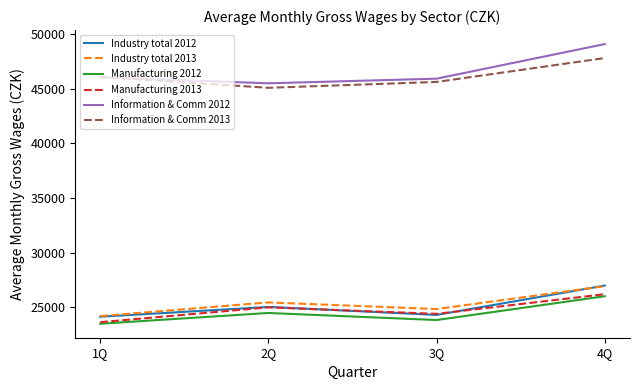

Where is Information & Comm 2013 nearest to the value 46450?

1Q